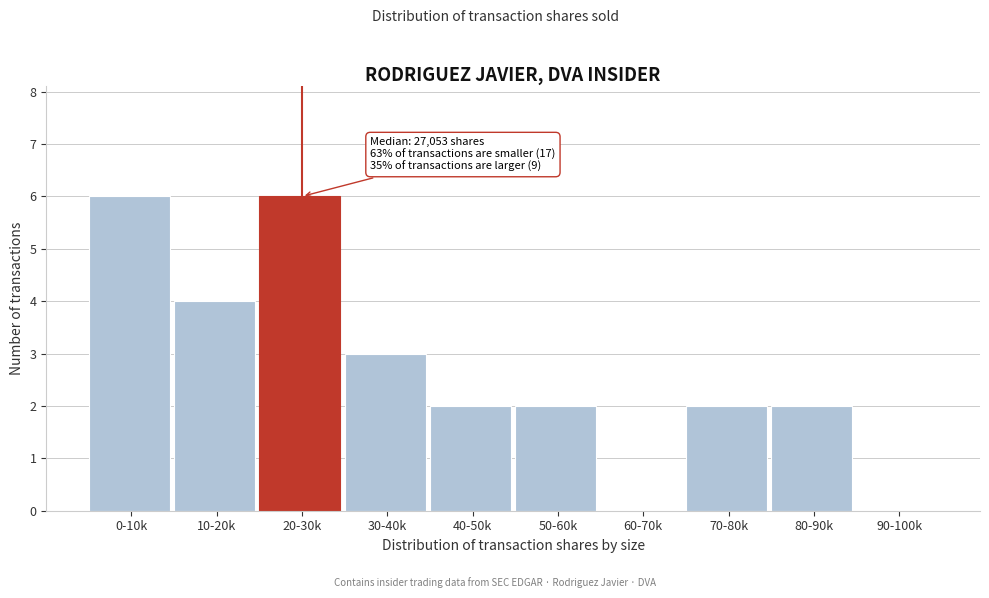

Reading left to right, transcribe all the data shown in this chart.

0-10k=6	10-20k=4	20-30k=6	30-40k=3	40-50k=2	50-60k=2	60-70k=0	70-80k=2	80-90k=2	90-100k=0